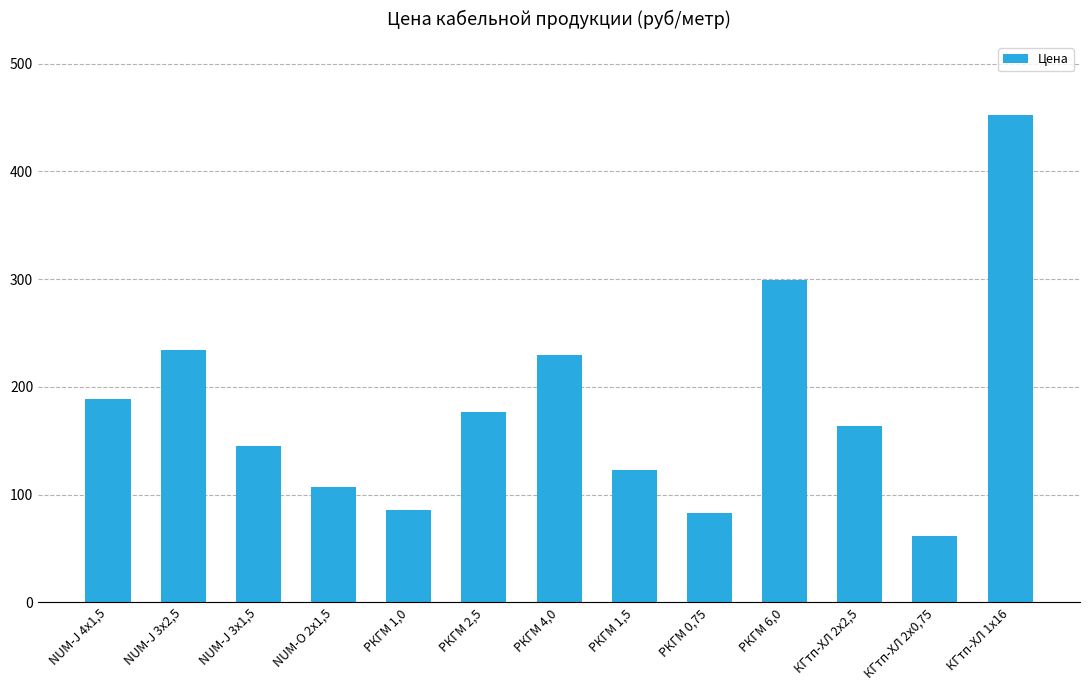

What is the maximum value shown in the chart?

452.3